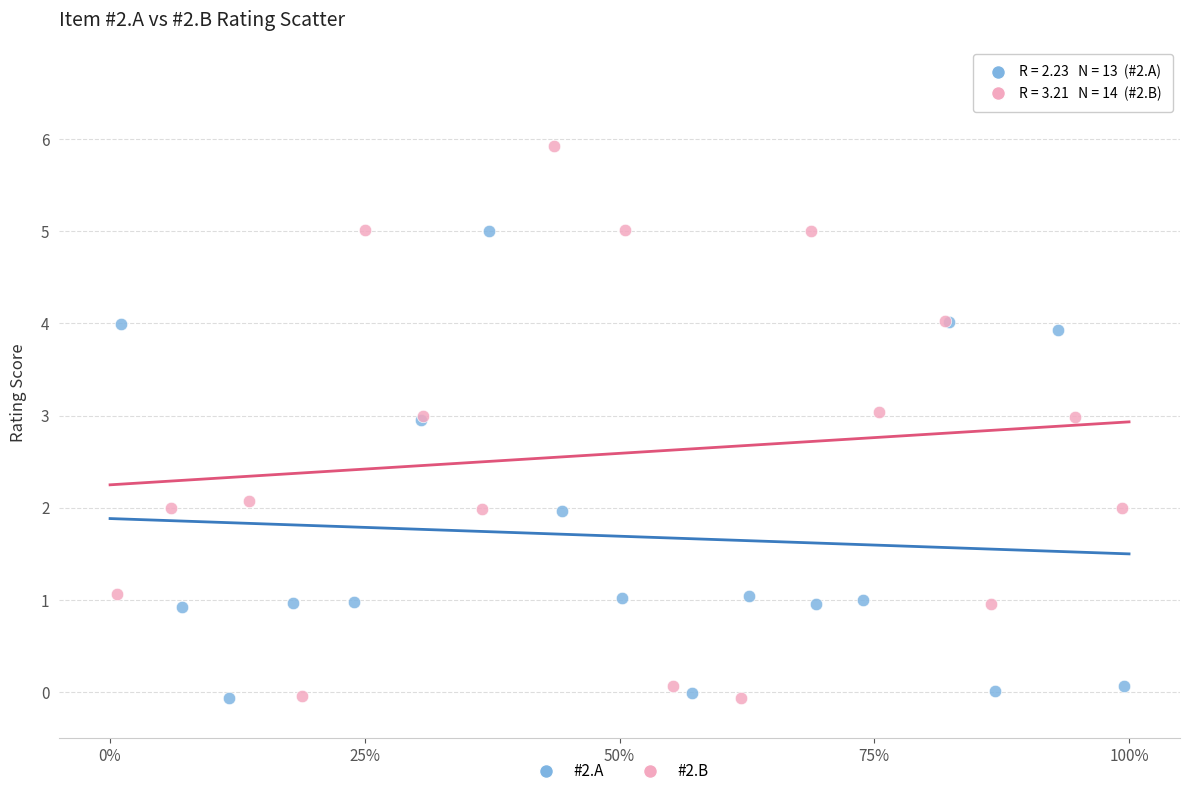

Which series has the widest spread of Y values?

#2.B